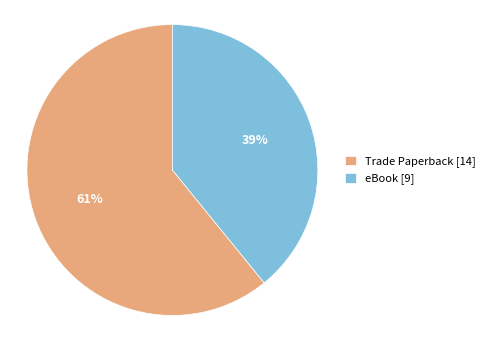

Which slice is the largest?

Trade Paperback